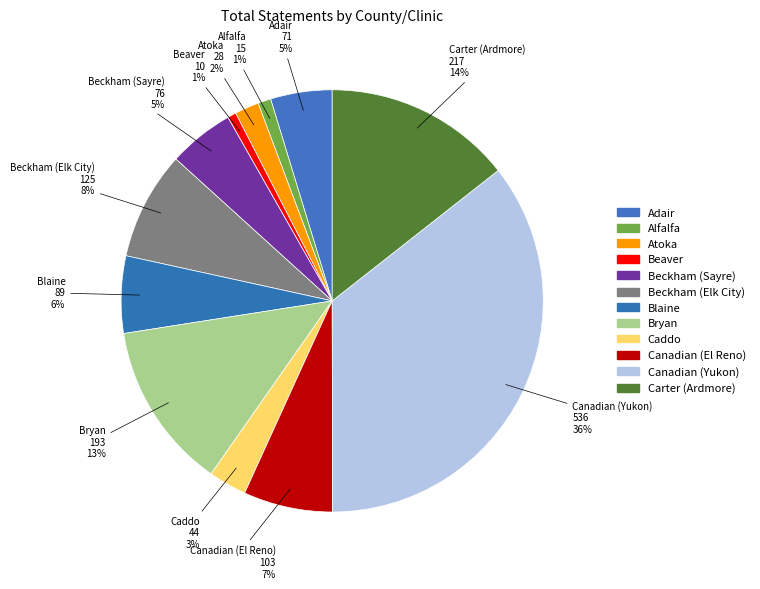

Count the number of slices in the pie.

12